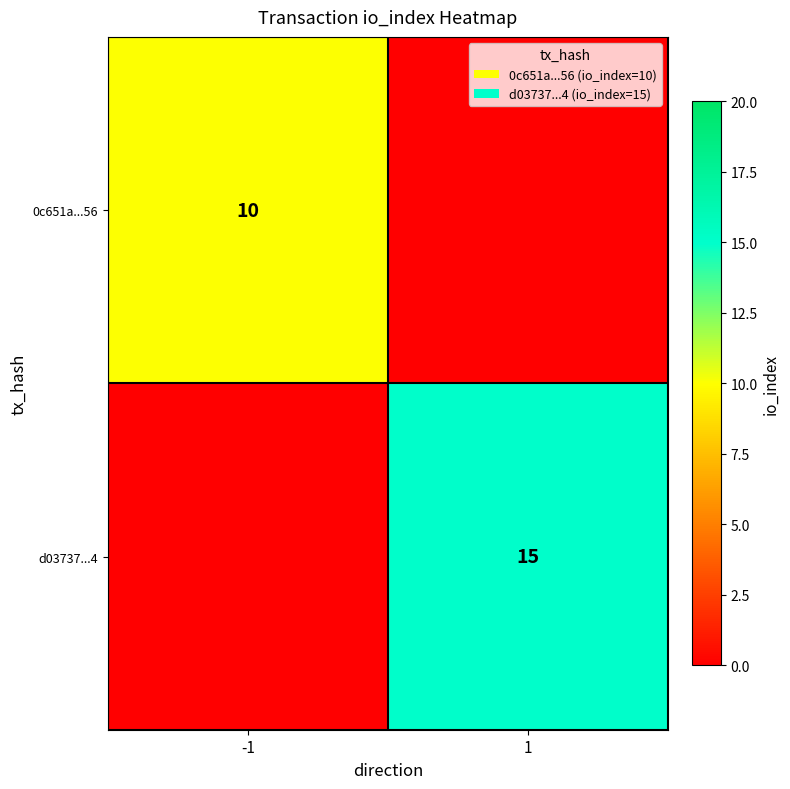

True or false: d03737...4 has a value of 15 at 1.

True